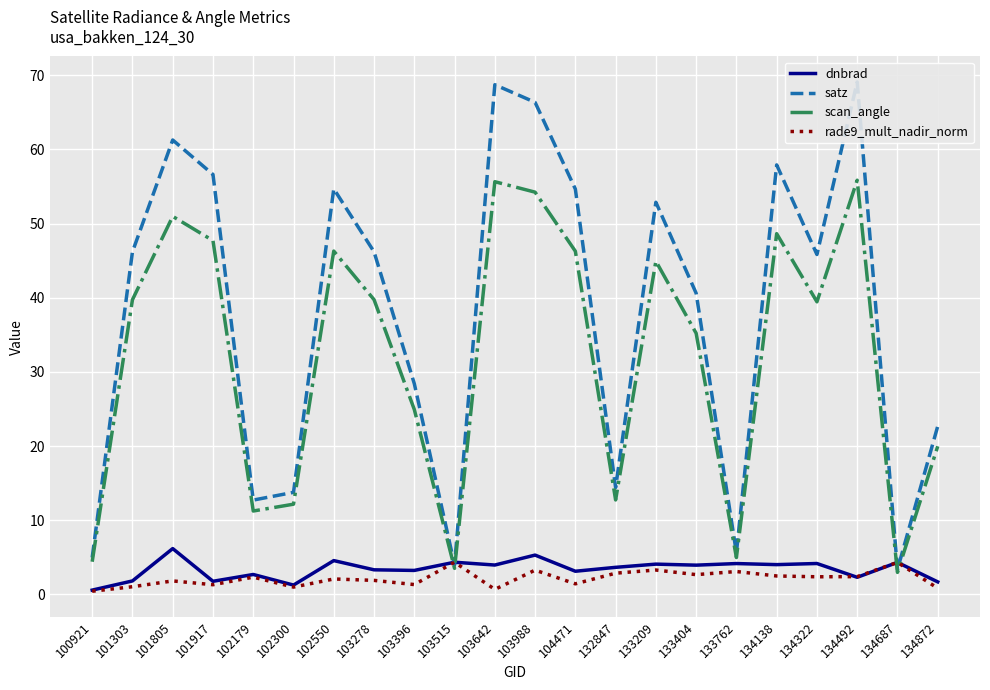

How many values in the dnbrad series are below 3?

7